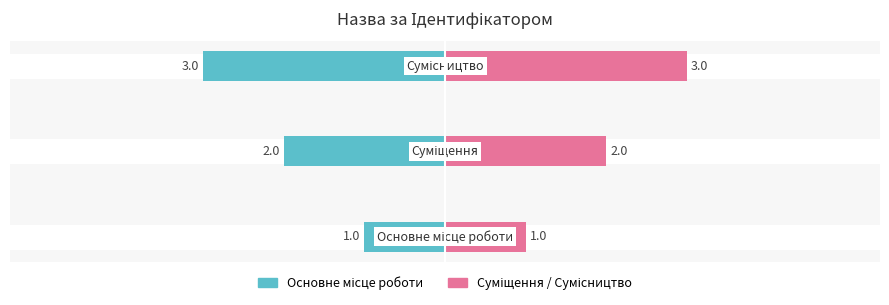

What is the sum of the Основне values at 1 and 0?

-3